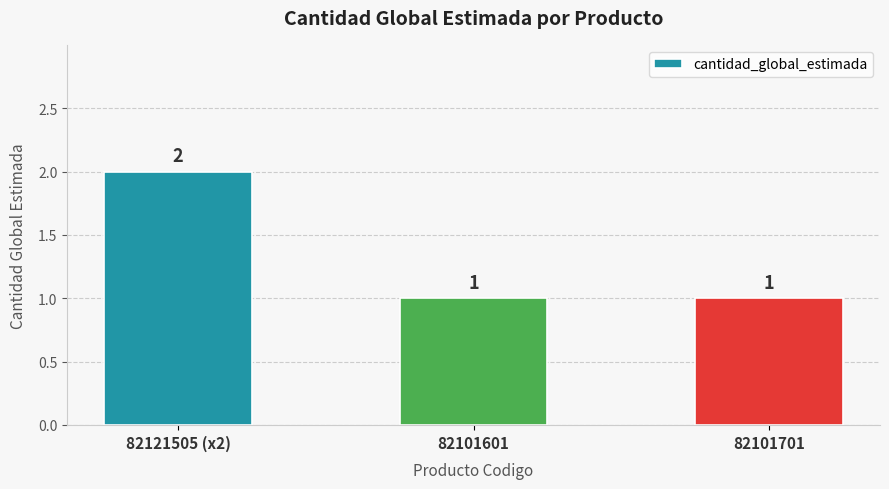

What is the greatest value displayed?

2